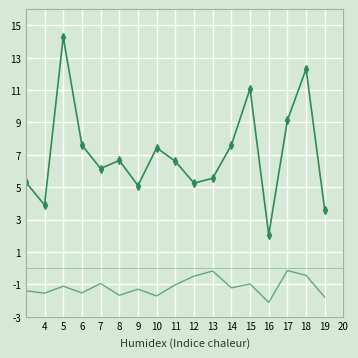

What is the greatest value displayed?

14.3